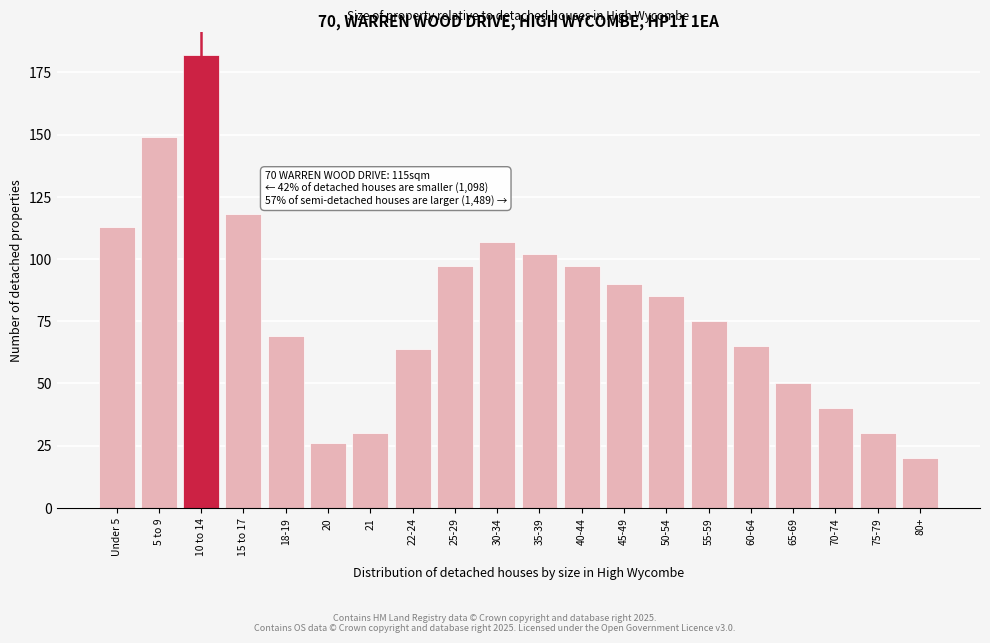

Reading right to left, transcribe all the data shown in this chart.

80+=20	75-79=30	70-74=40	65-69=50	60-64=65	55-59=75	50-54=85	45-49=90	40-44=97	35-39=102	30-34=107	25-29=97	22-24=64	21=30	20=26	18-19=69	15 to 17=118	10 to 14=182	5 to 9=149	Under 5=113